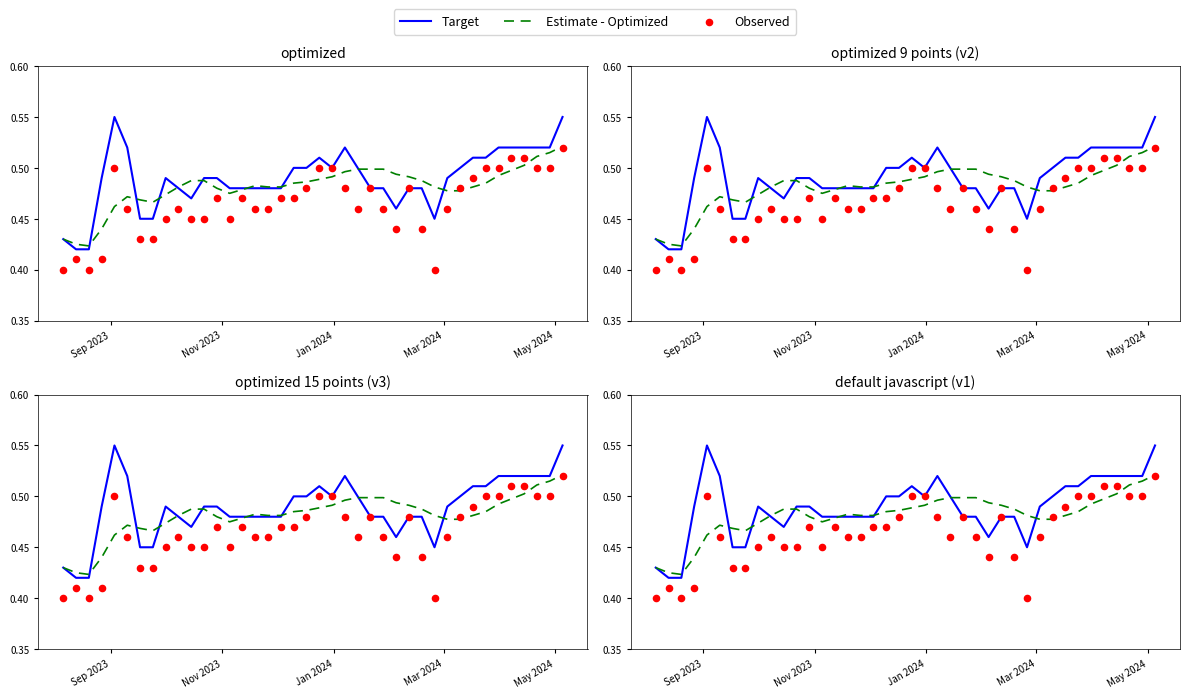

What are all the series names shown in the legend?

Target, Estimate - Optimized, Observed